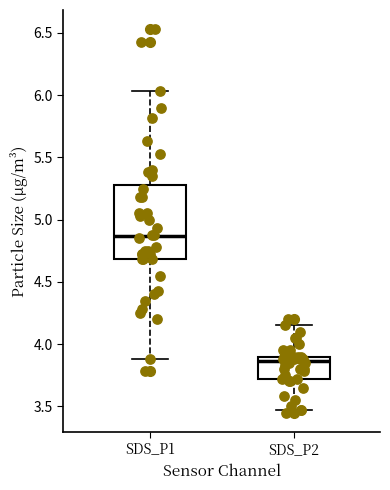

Which box is the tallest, from its lower edge to its upper edge?

SDS_P1